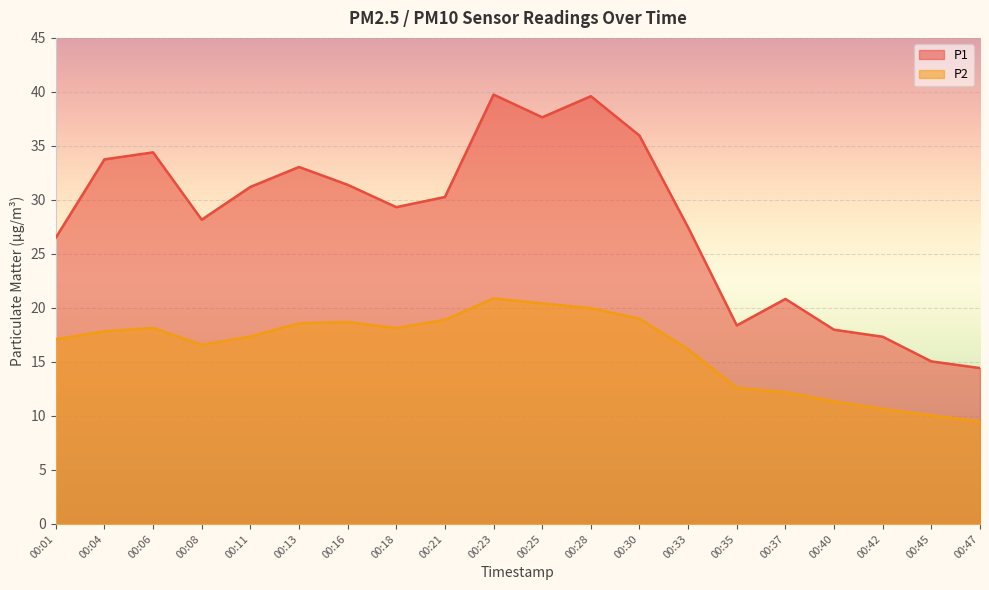

True or false: P2 and P1 cross at least once.

False